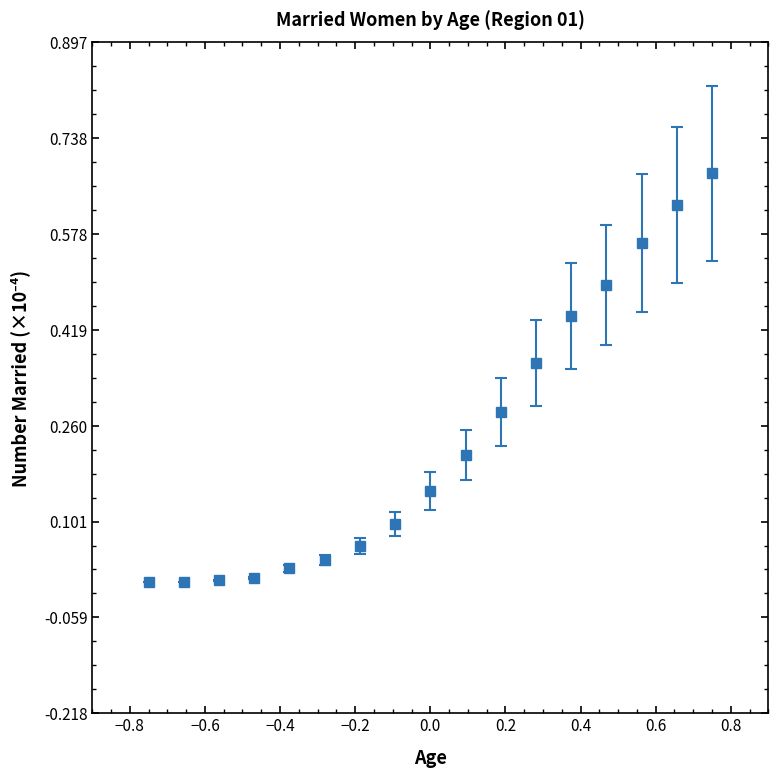

True or false: the data has more than 2 interior local peaks.

False